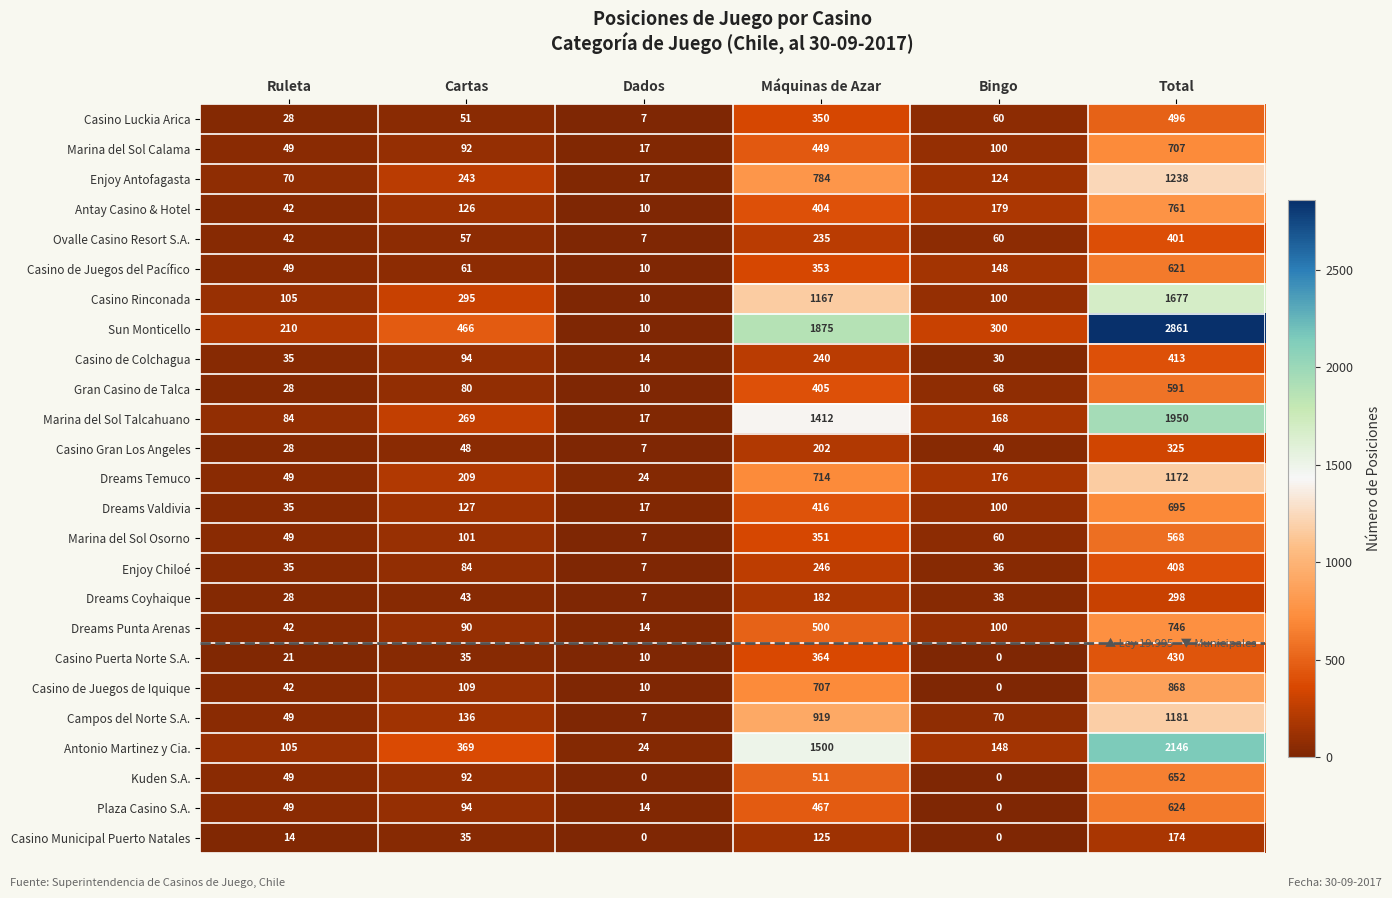

List the series in order of their peak value, lowest first.

Casino Municipal Puerto Natales, Dreams Coyhaique, Casino Gran Los Angeles, Ovalle Casino Resort S.A., Enjoy Chiloé, Casino de Colchagua, Casino Puerta Norte S.A., Casino Luckia Arica, Marina del Sol Osorno, Gran Casino de Talca, Casino de Juegos del Pacífico, Plaza Casino S.A., Kuden S.A., Dreams Valdivia, Marina del Sol Calama, Dreams Punta Arenas, Antay Casino & Hotel, Casino de Juegos de Iquique, Dreams Temuco, Campos del Norte S.A., Enjoy Antofagasta, Casino Rinconada, Marina del Sol Talcahuano, Antonio Martinez y Cia., Sun Monticello